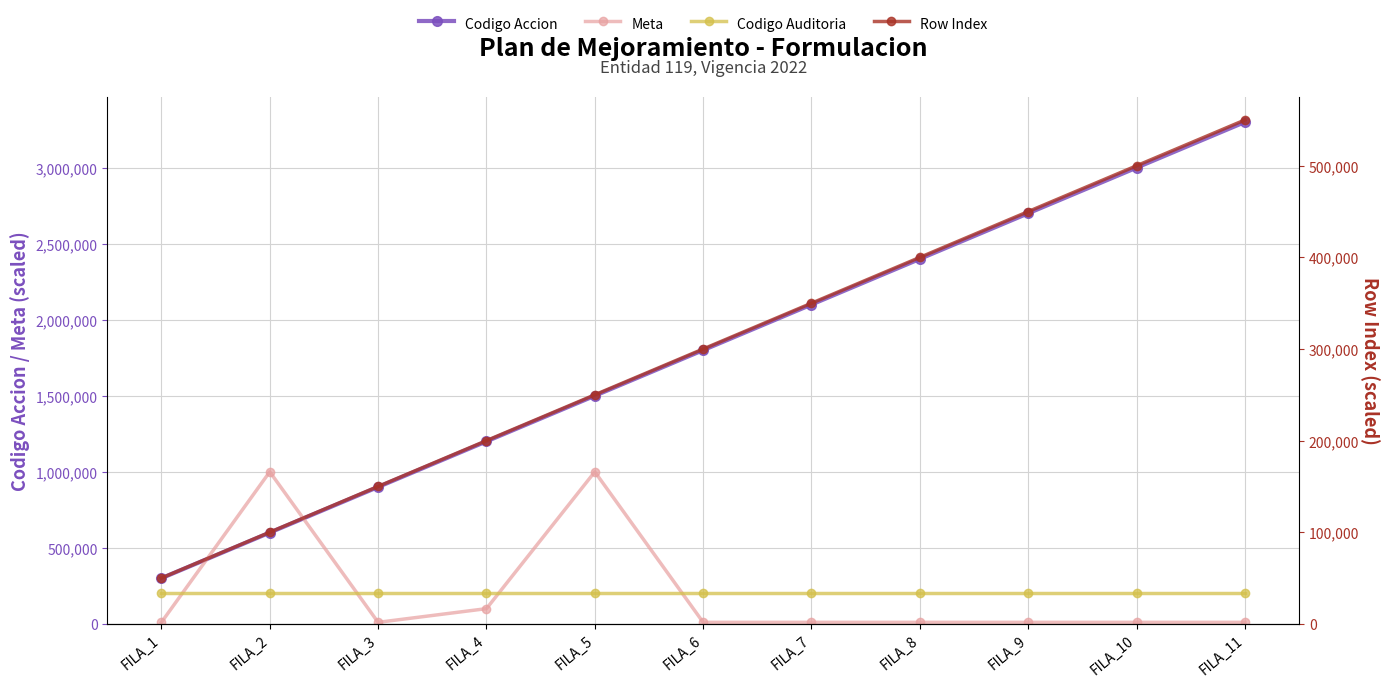

In Meta, how many points are lower than both neighbors (excluding endpoints)?

1